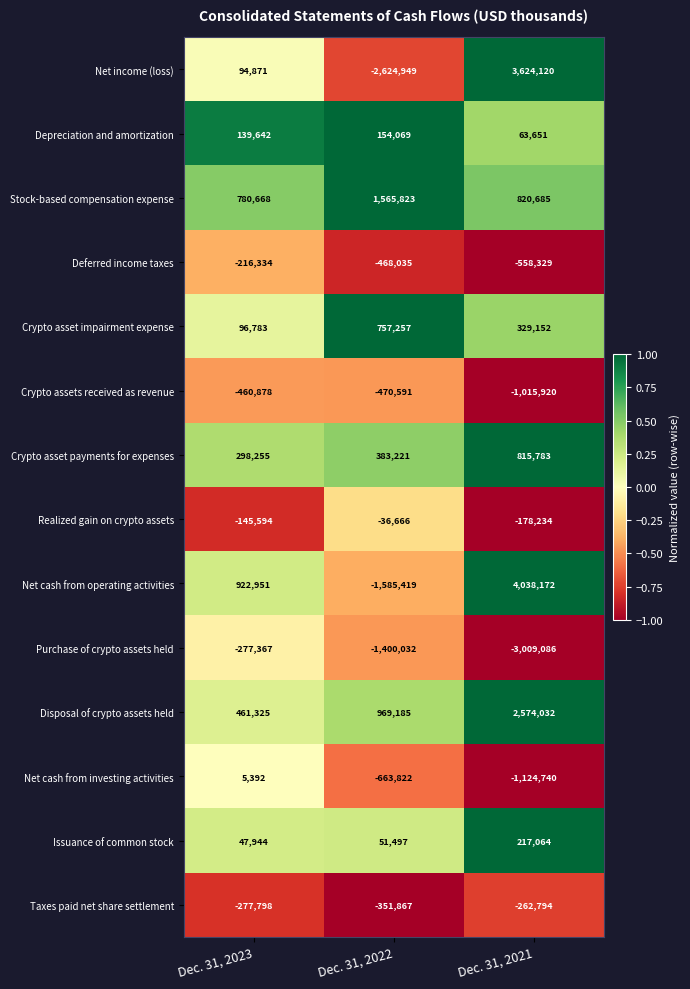

At how many categories does at least one series exceed 0?

3